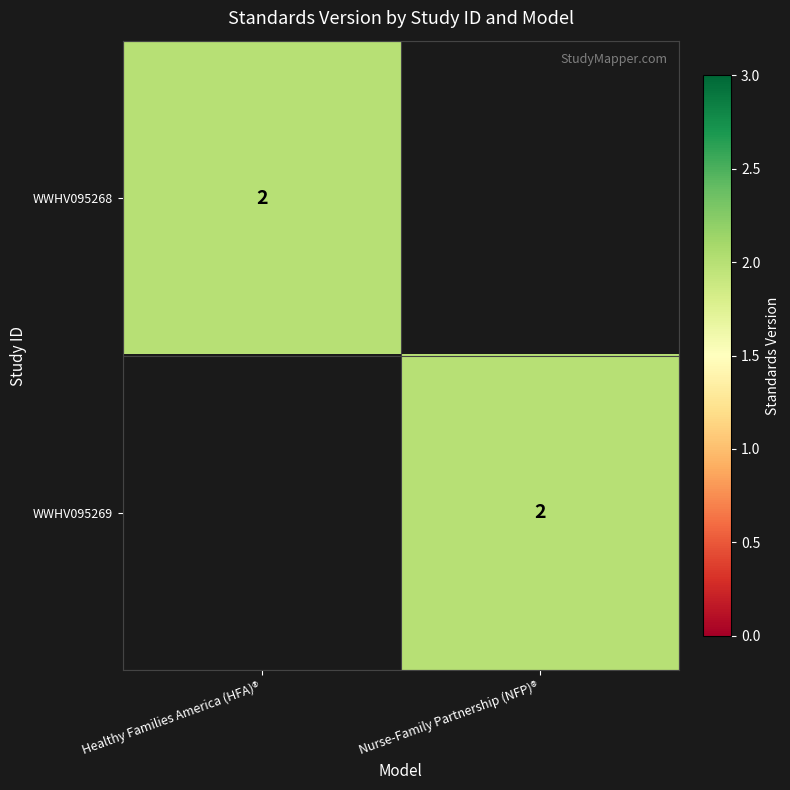

Is it true that WWHV095269 equals 2 at Nurse-Family Partnership (NFP)®?

True